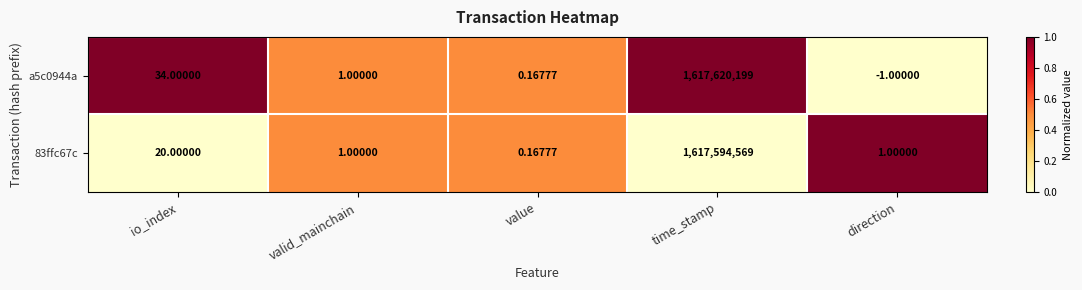

Which category has the lowest value in the a5c0944a series?

direction